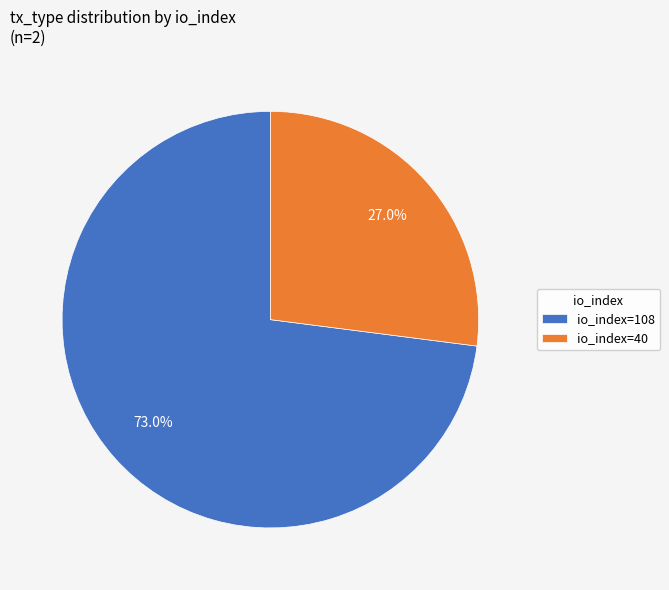

To the nearest percent, what is the average slice percentage?

50%